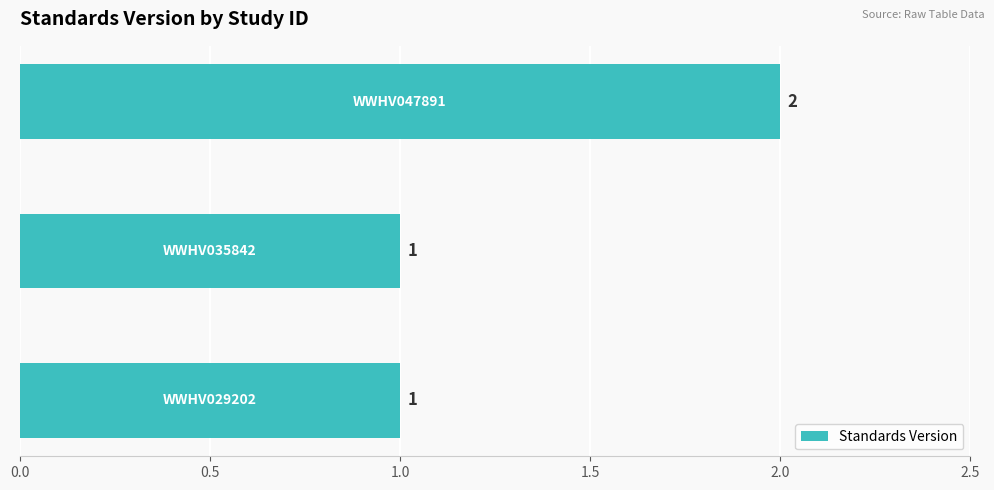

How many distinct data groups are displayed?

1